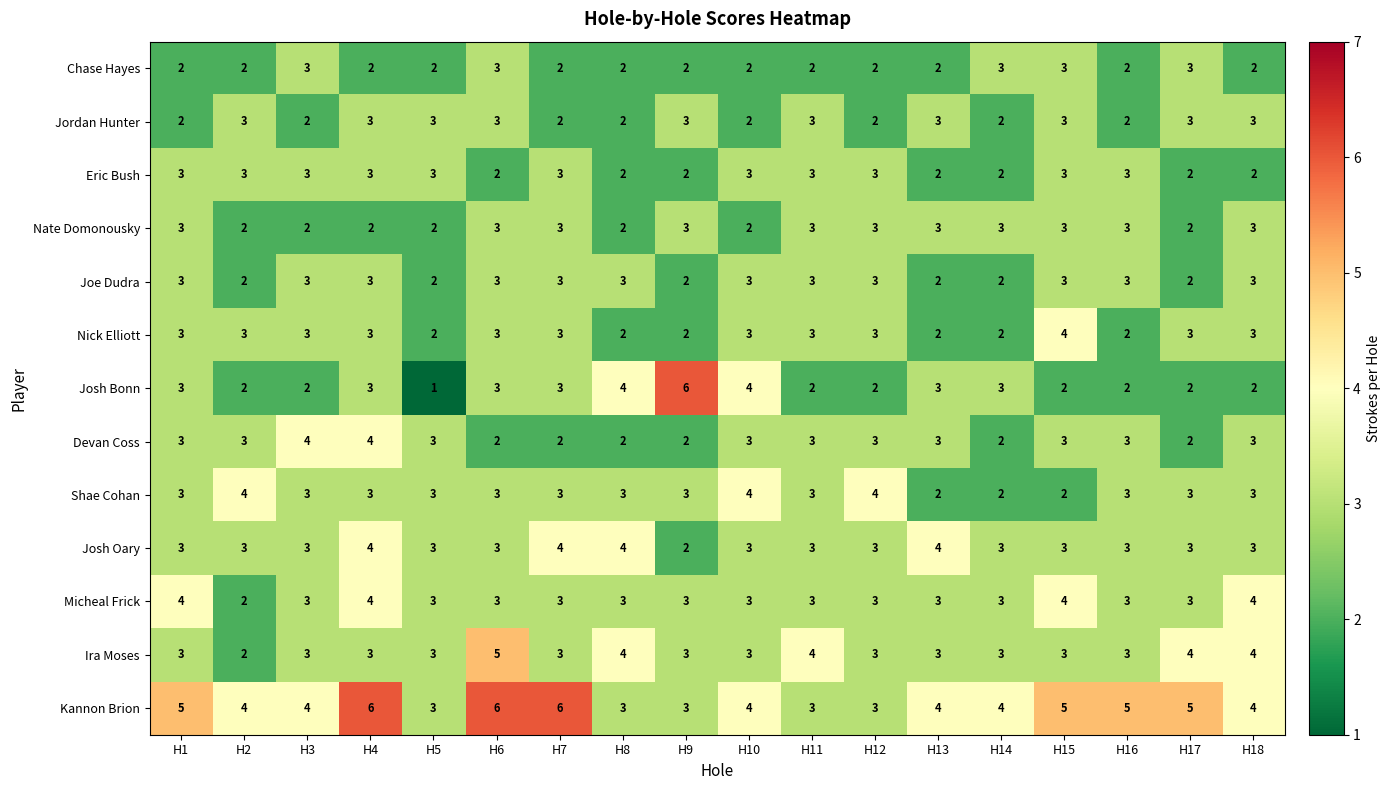

Which series has the largest total across all categories?

Kannon Brion